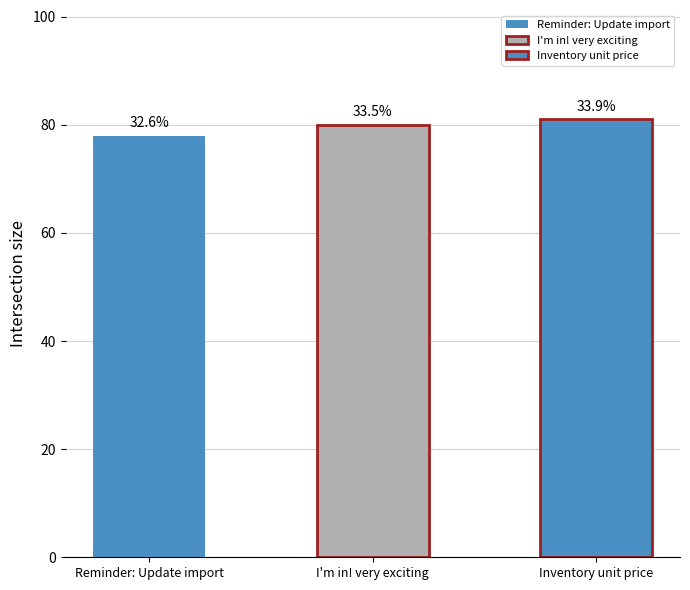

What is the sum of all values?

239